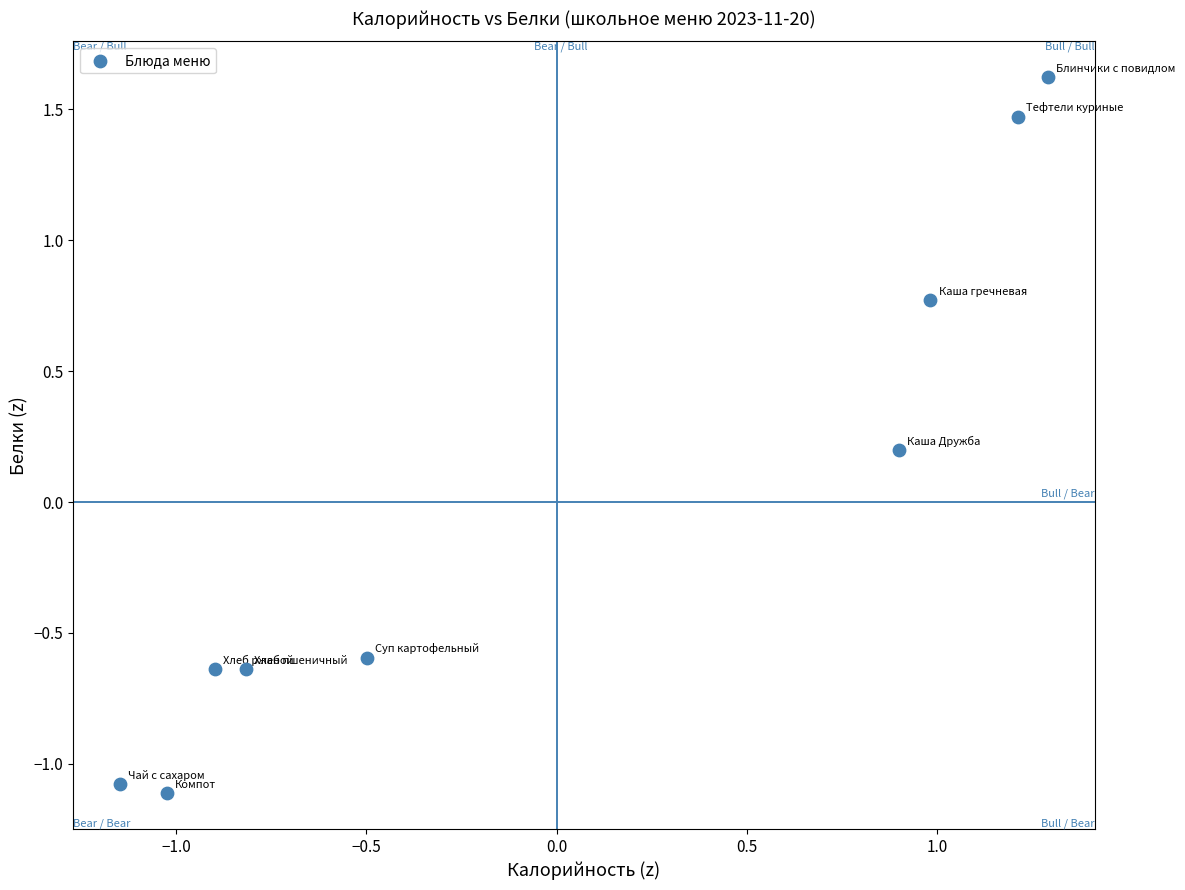

What is the range of Y values (max minus min)?

2.7